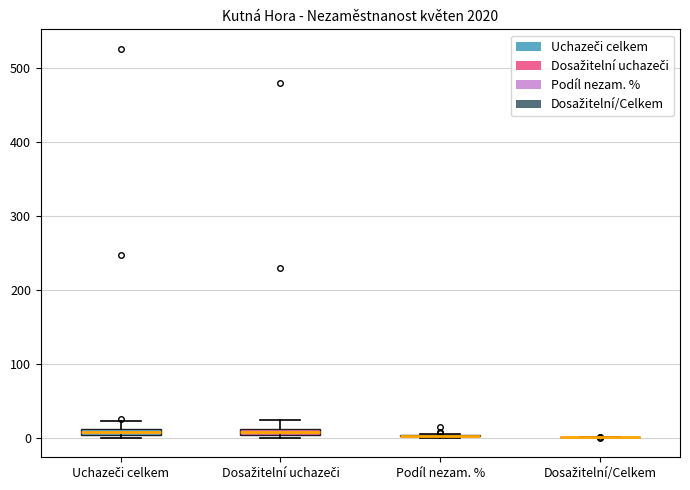

Where is the upper edge of the box for Uchazeči celkem on the y-axis? The values are not printed on the chart, so give them approximately, as read against the axis.

10